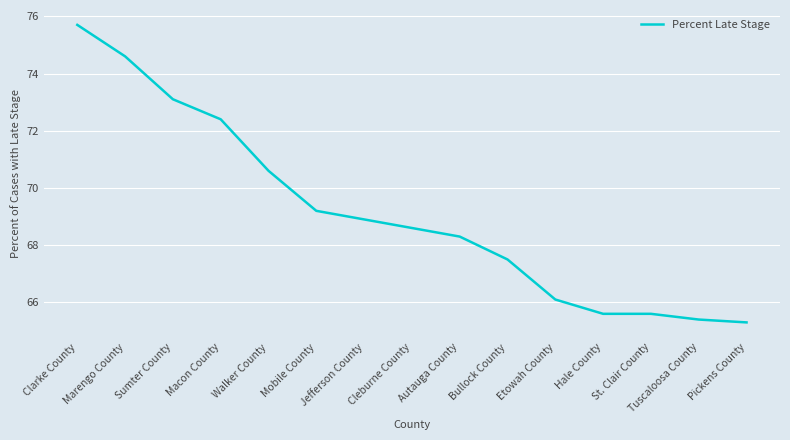

What value does the data have at Autauga County?

68.3